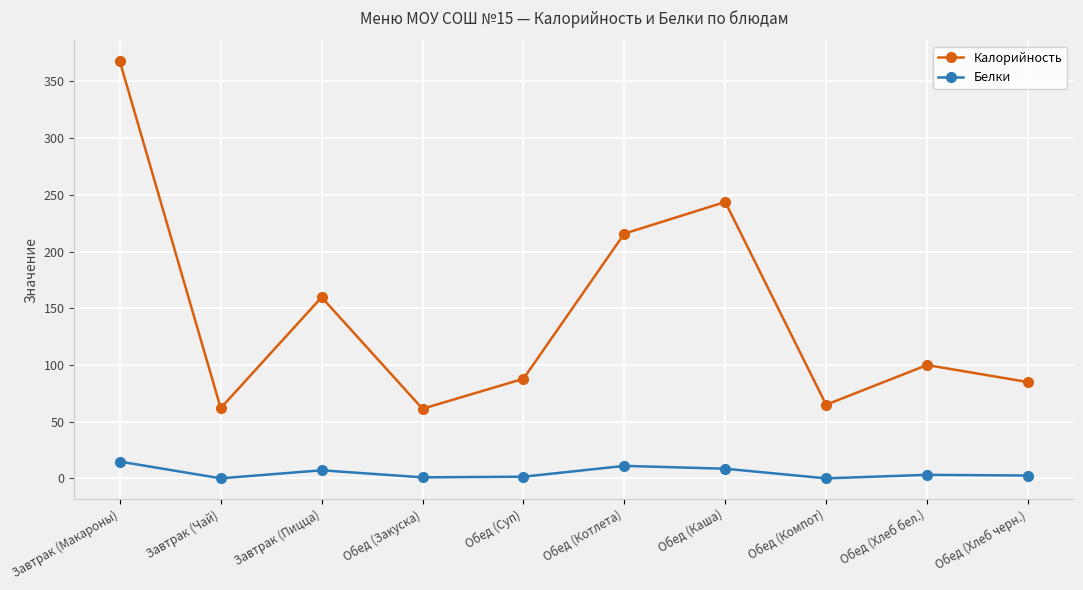

What is the label of the 1st point from the left?

Завтрак (Макароны)